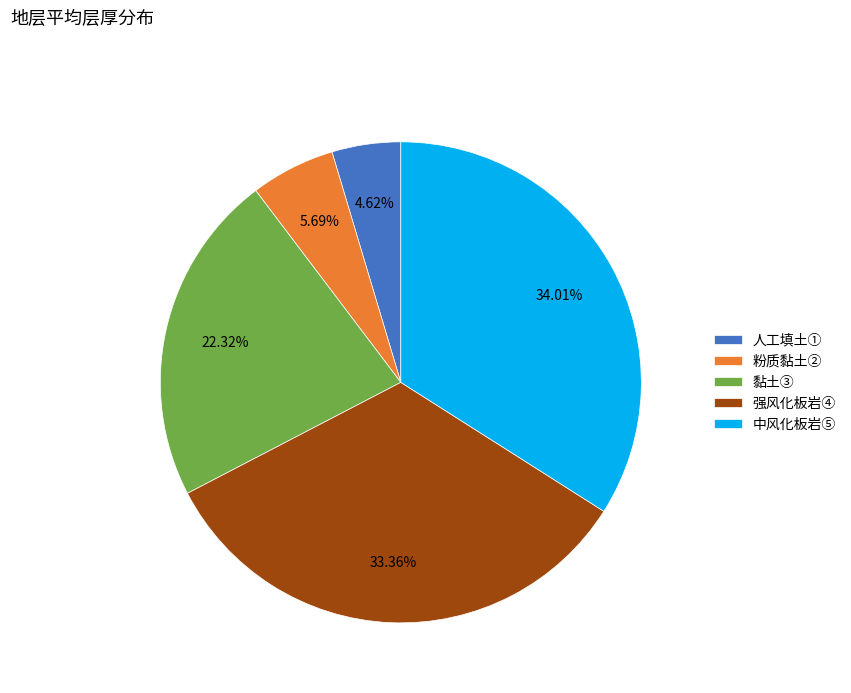

To the nearest percent, what is the difference between the 中风化板岩⑤ and 粉质黏土② slice percentages?

28%